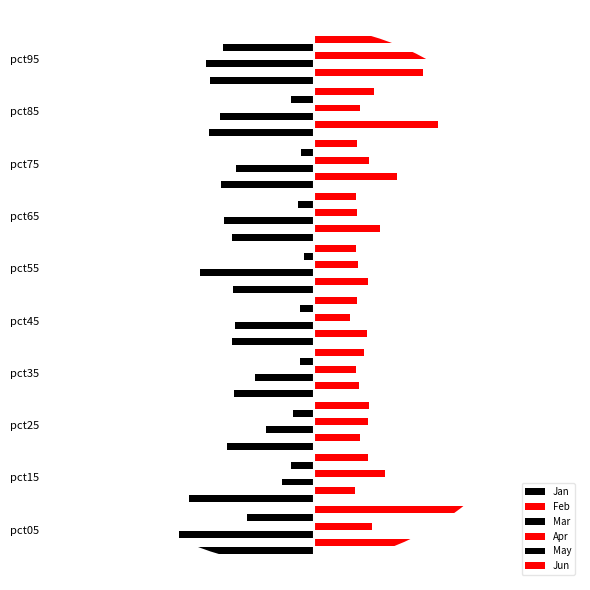

How many bars are there in total?

60